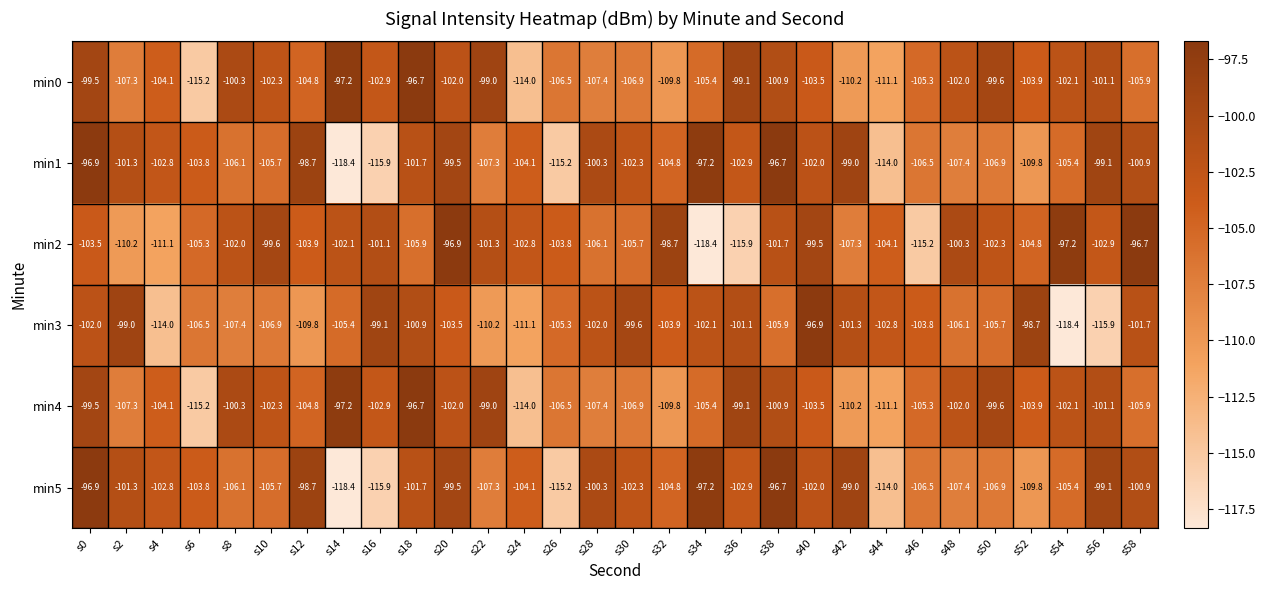

Is it true that min3 equals -155.2 at s48?

False